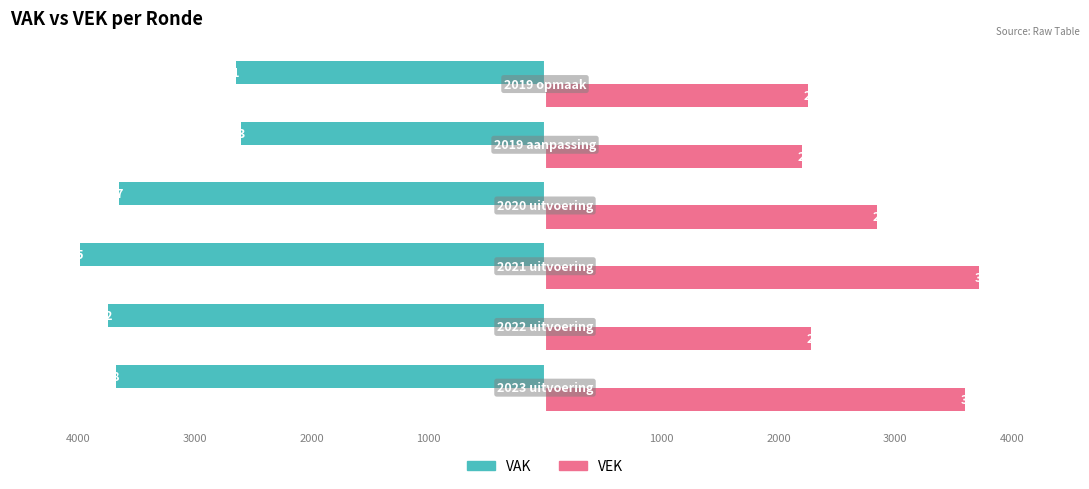

What are all the series names shown in the legend?

VAK, VEK